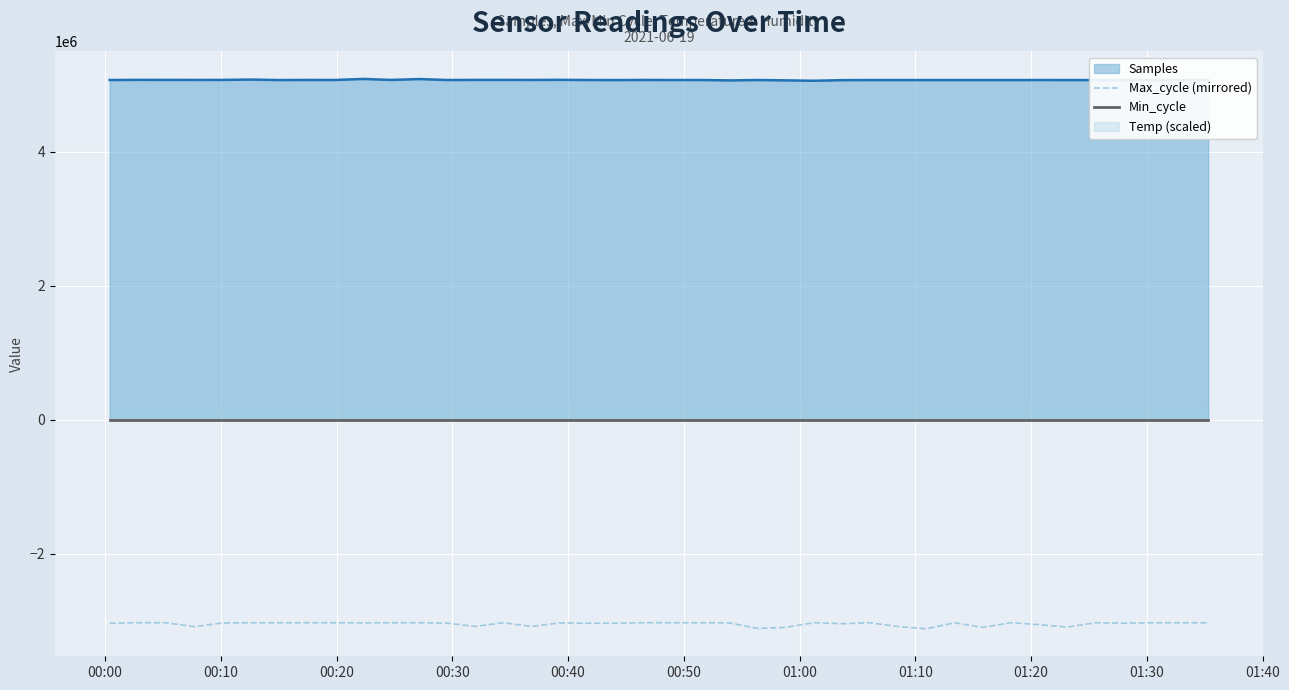

What is the maximum value for Max_cycle (mirrored)?

-3026206.8